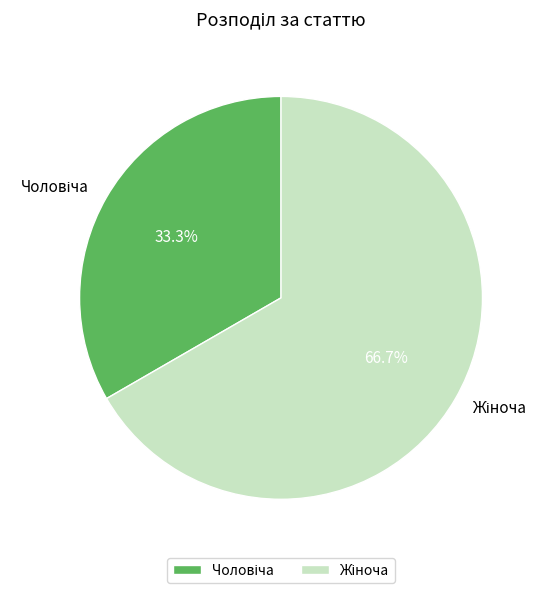

Is there any slice that represents more than half of the pie?

Yes